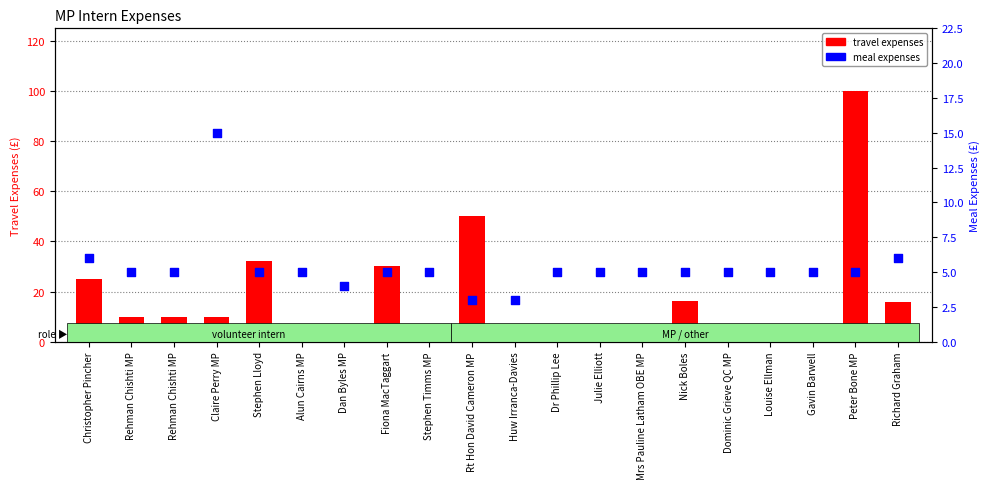

At which category is the sum across all series the highest?

Peter Bone MP